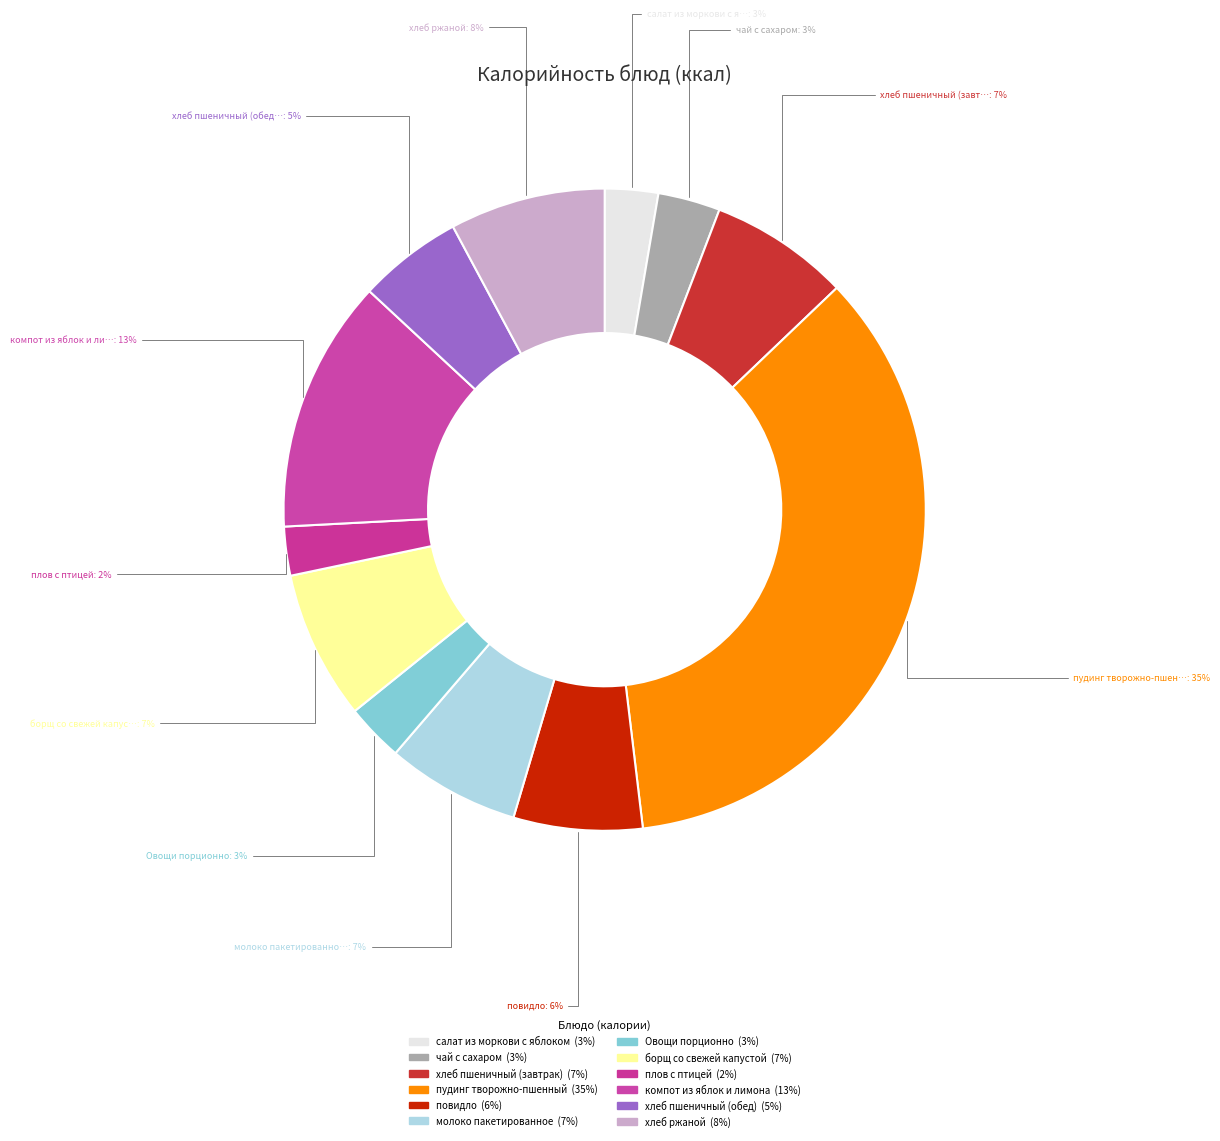

To the nearest percent, what portion does Овощи порционно represent?

3%